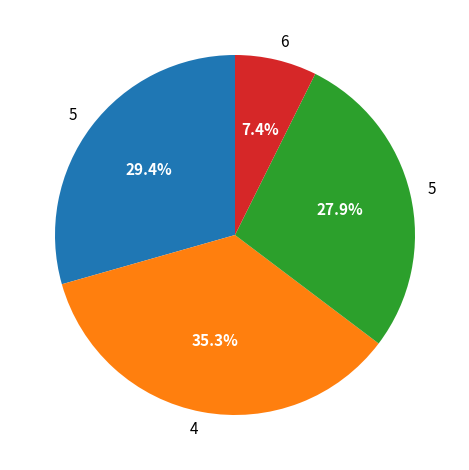

Is there a majority slice in this chart?

No